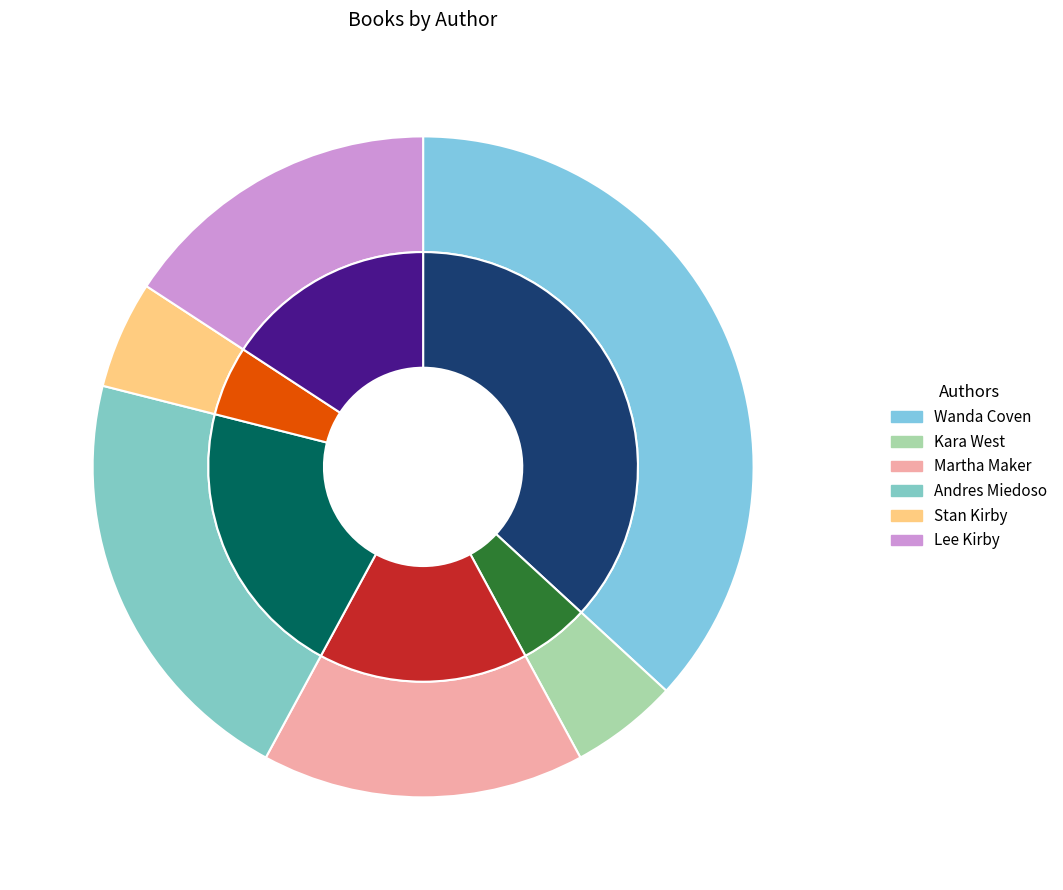

Count the number of slices in the pie.

6